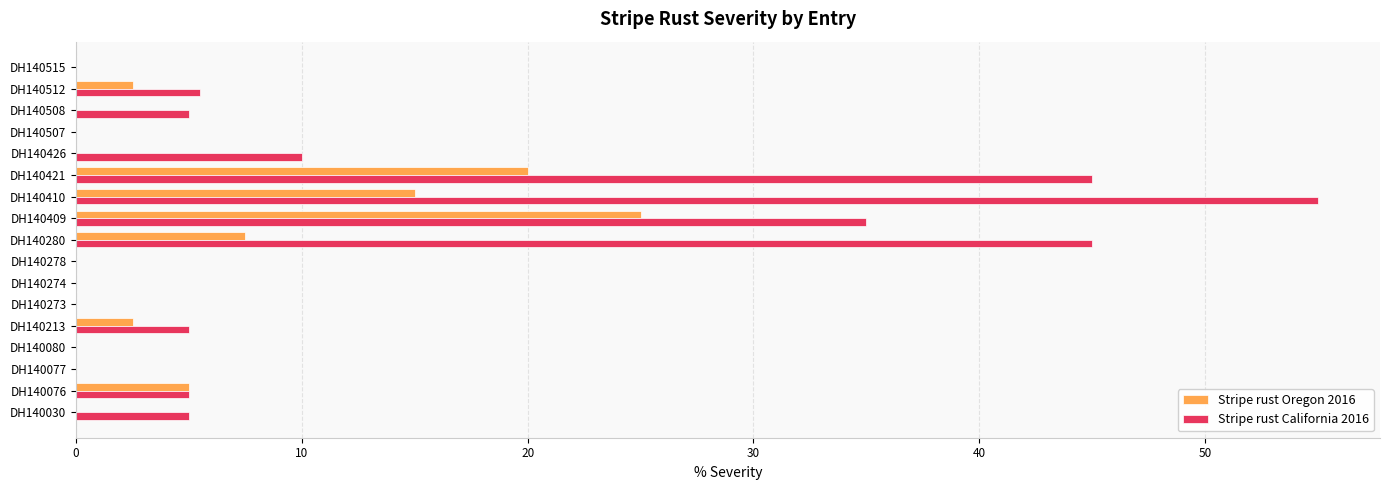

How many distinct data groups are displayed?

2